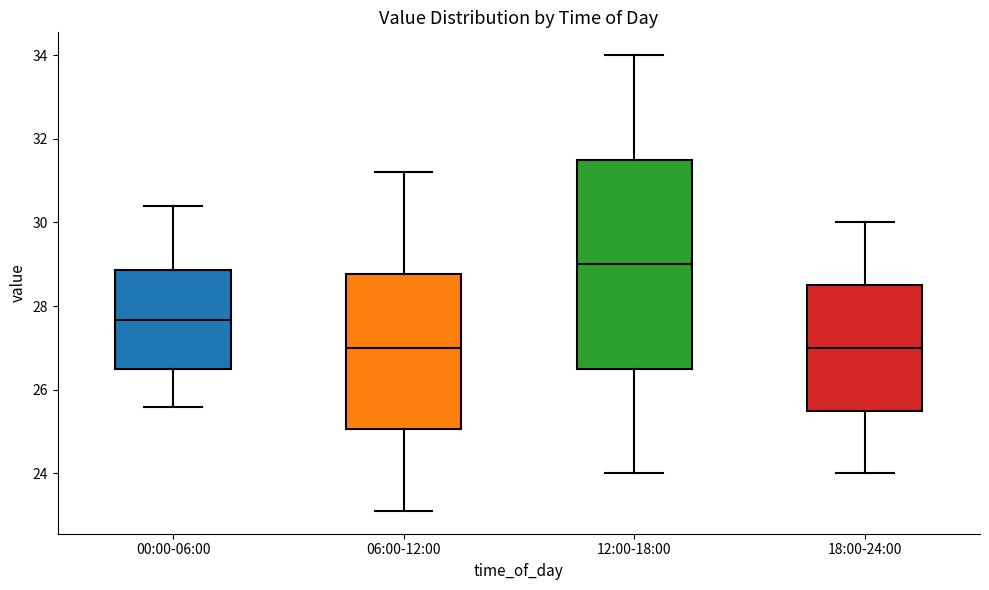

Reading left to right, read every box against the y-axis: the position of its median line, the range the box covers, and the ends of its whiskers. The values are not printed on the chart, so give them approximately, as read against the axis.

00:00-06:00: median 27.6, box 26.4 to 28.8, whiskers 25.6 to 30.4
06:00-12:00: median 27.0, box 25.0 to 28.8, whiskers 23.2 to 31.2
12:00-18:00: median 29.0, box 26.6 to 31.6, whiskers 24.0 to 34.0
18:00-24:00: median 27.0, box 25.6 to 28.6, whiskers 24.0 to 30.0